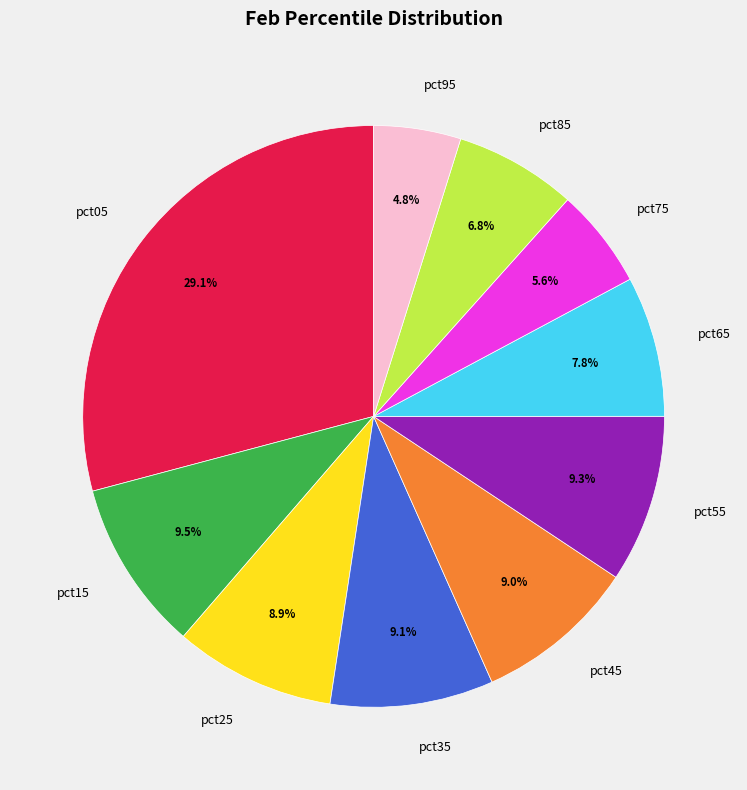

Does pct05 represent more than half of the total?

No